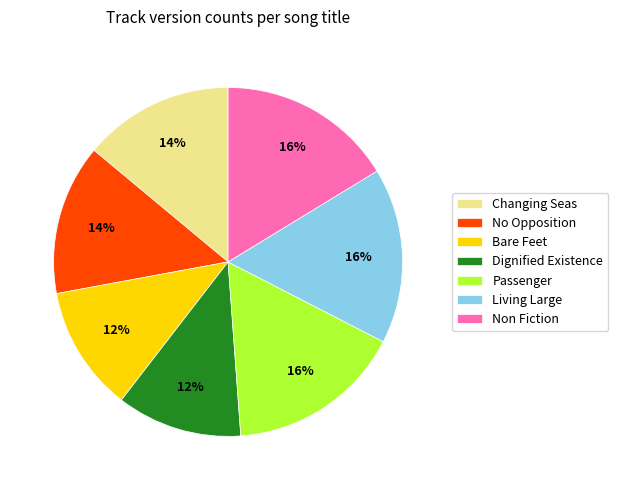

To the nearest percent, what portion does Changing Seas represent?

14%